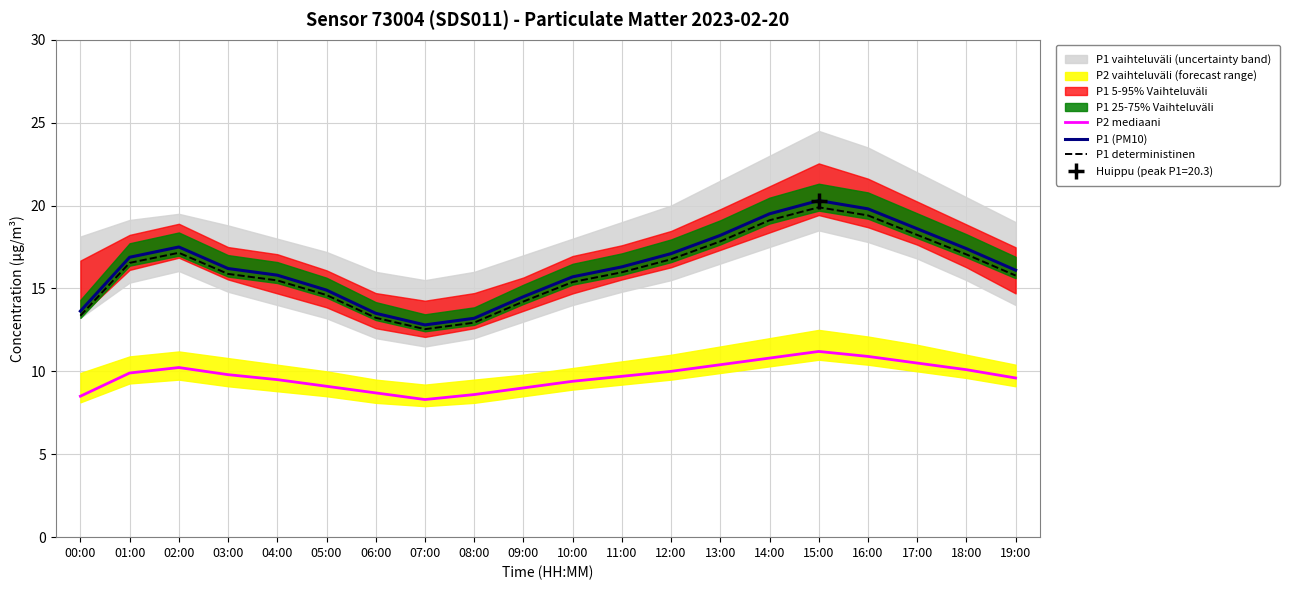

What is the spread (max minus min) of values at 04:00?

6.3